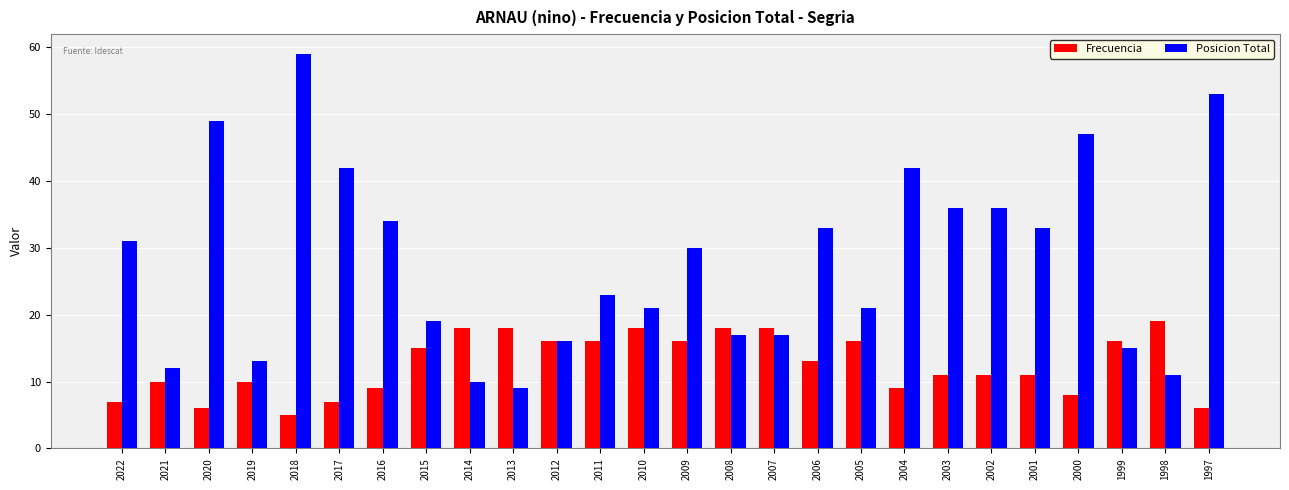

Rank the series at 2011 from lowest to highest value.

Frecuencia, Posicion Total